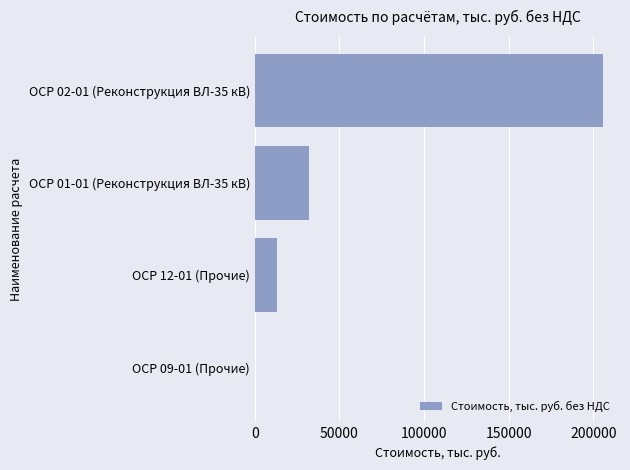

What is the change in value from ОСР 12-01 (Прочие) to ОСР 01-01 (Реконструкция ВЛ-35 кВ)?

+18782.4